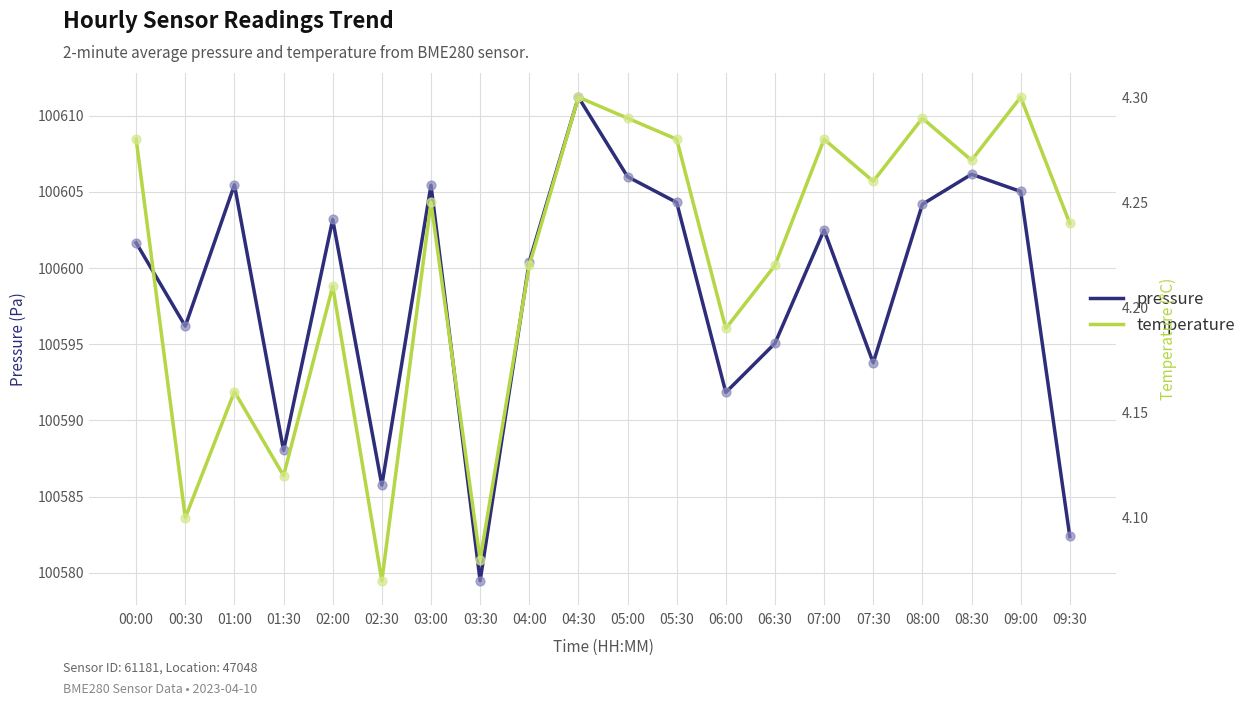

What are all the series names shown in the legend?

pressure, temperature